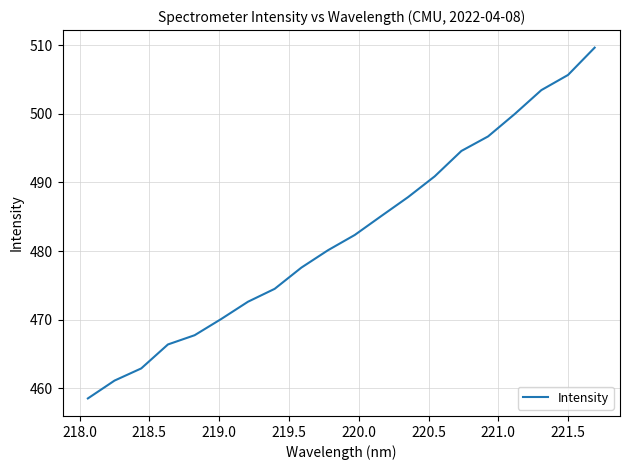

How many lines are shown in the chart?

1